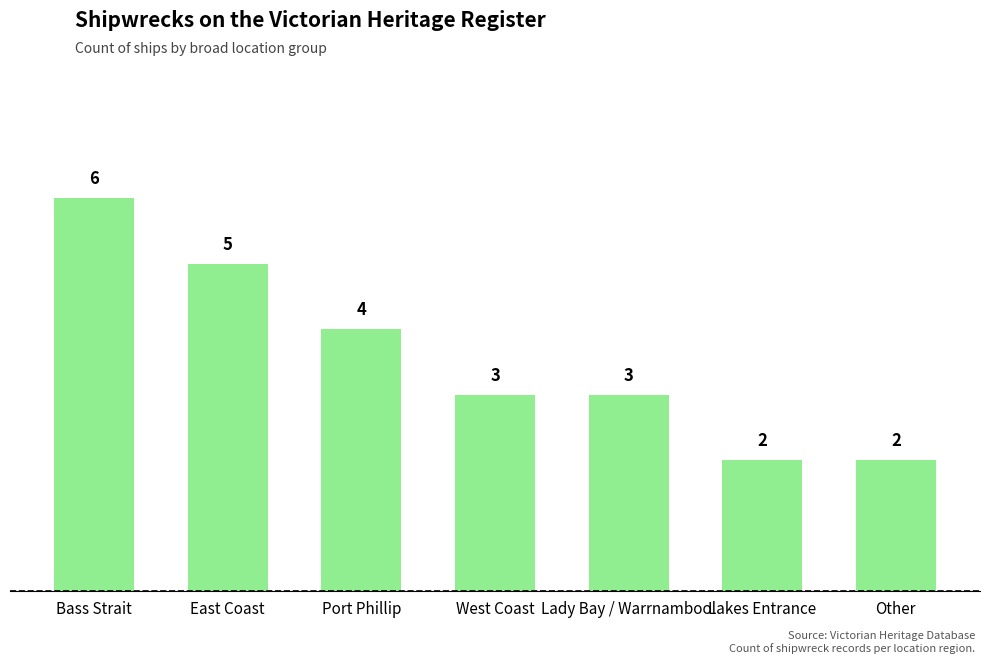

How many bars are there in total?

7